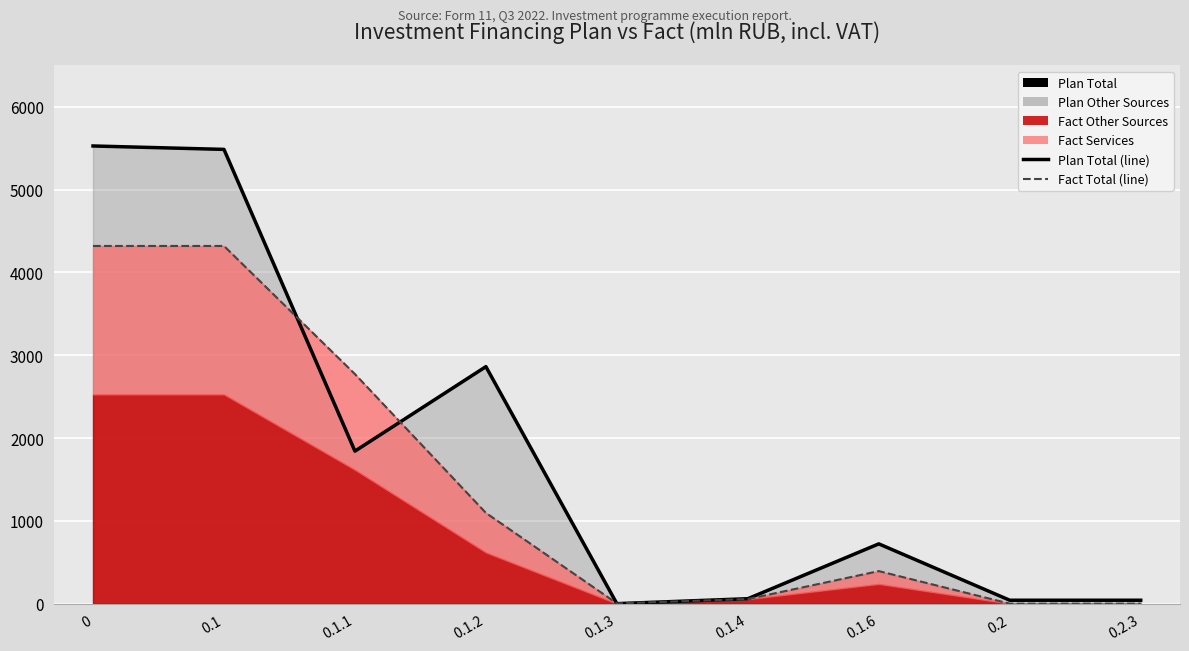

What is the total value across all series at 0.2?

41.3